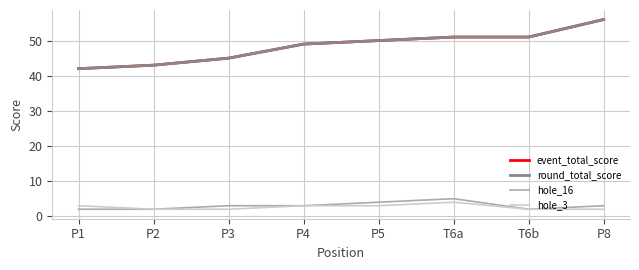

At which category is the sum across all series the highest?

P8